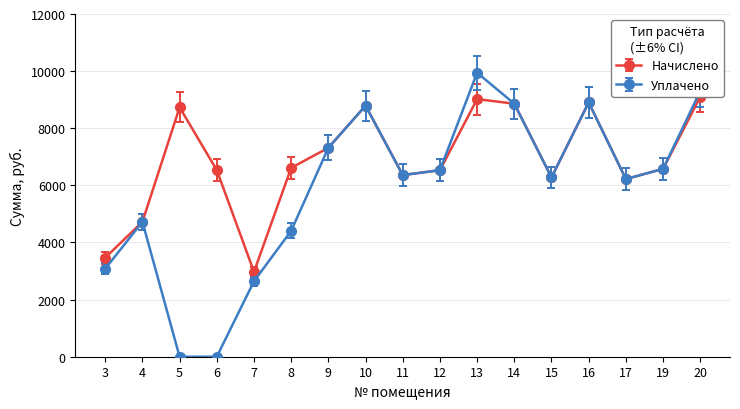

How many values in the Уплачено series exceed 6359?

9